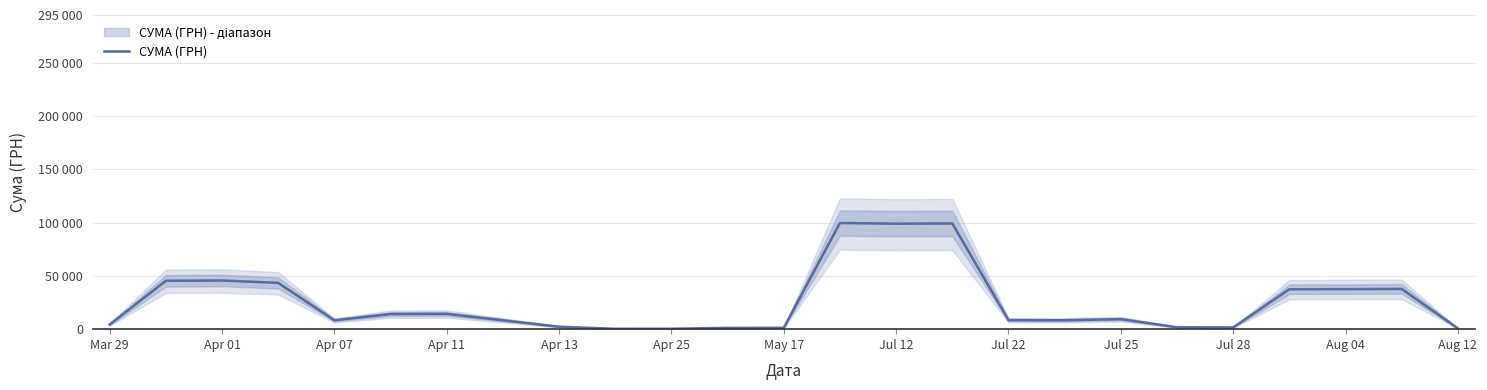

Is it true that the value at Apr 11 is 25069.0?

False